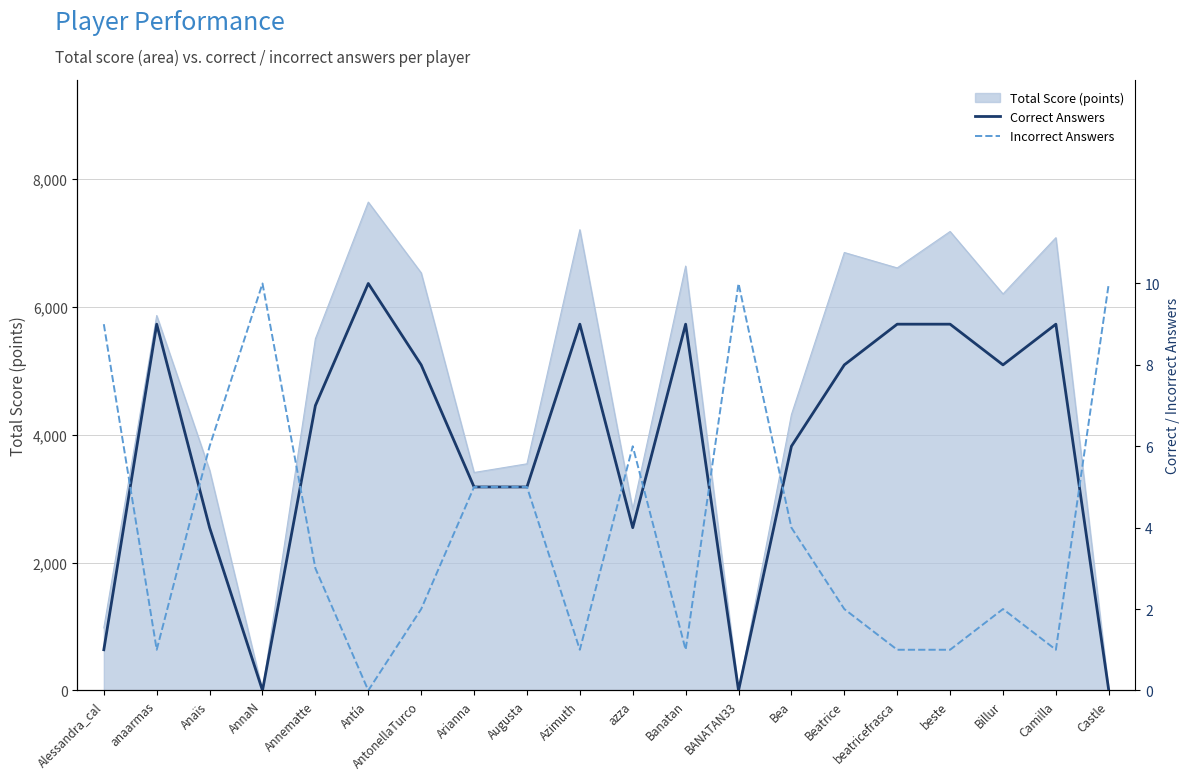

Does the chart display data point markers on the line(s)?

No